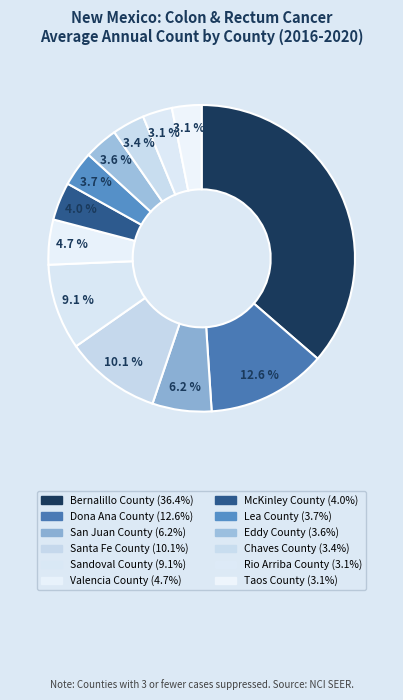

Which slice is the largest?

Bernalillo County